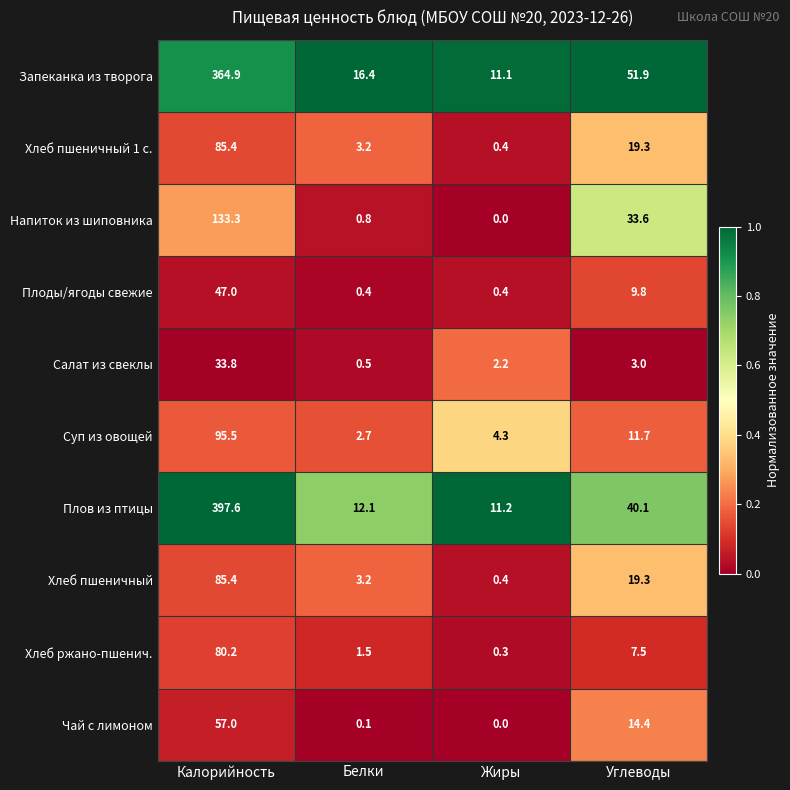

At which category is the sum across all series the highest?

Калорийность